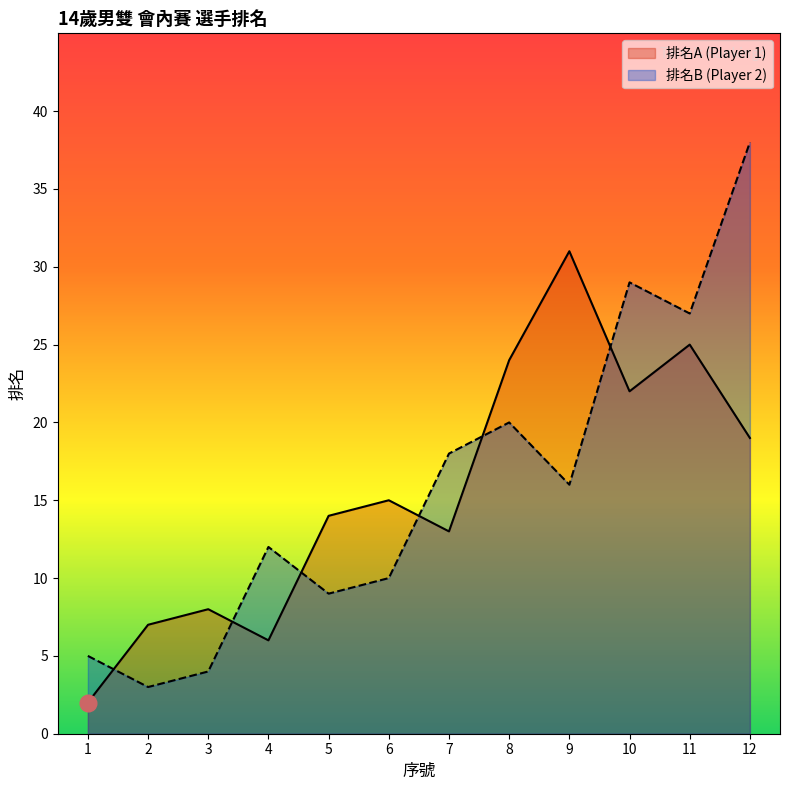

Which category has the highest value in the 排名A (Player 1) series?

9